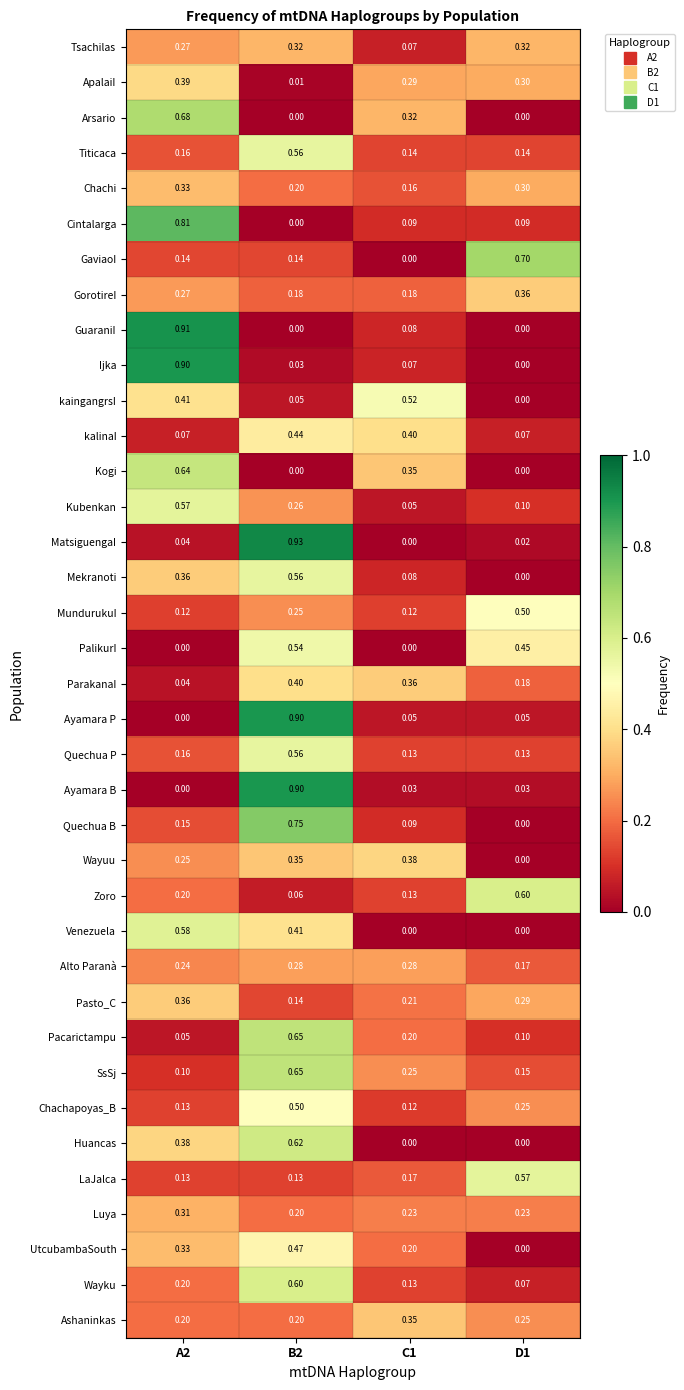

Which series changed the most between B2 and D1?

MatsiguengaI